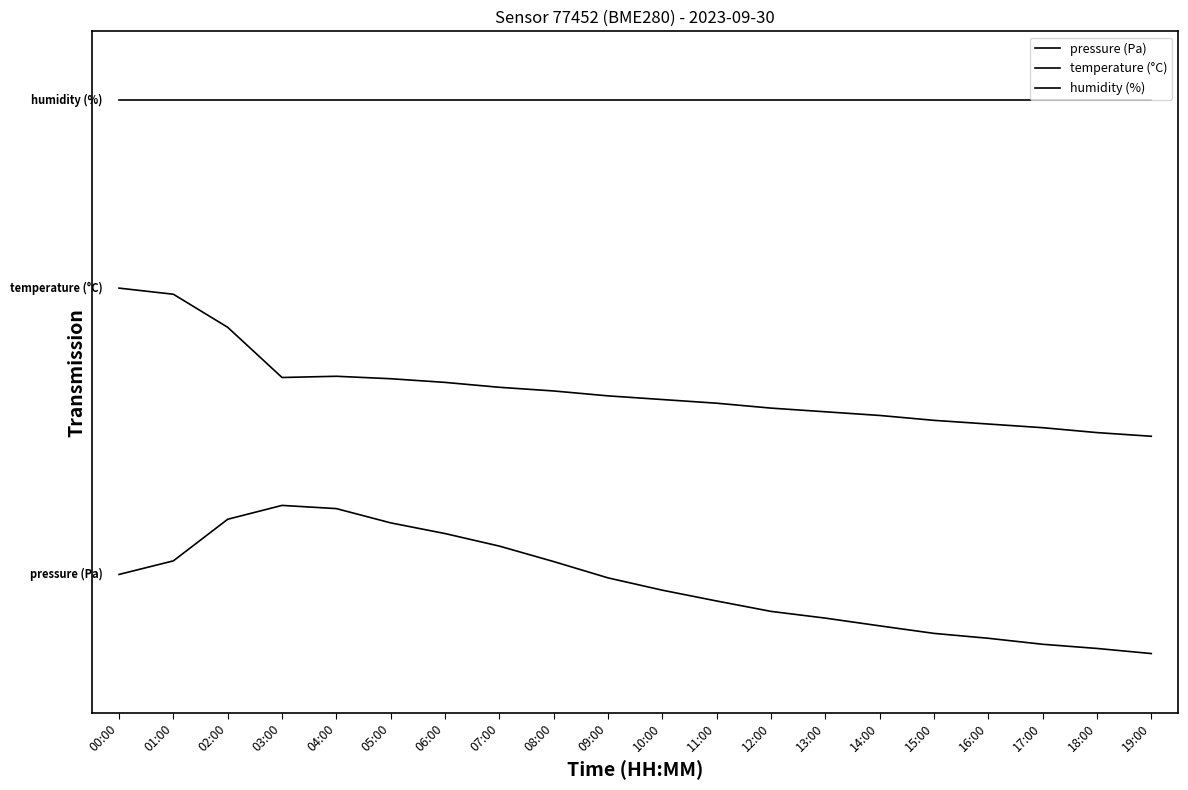

The humidity (%) series shows 410.2 at 14:00. True or false?

False